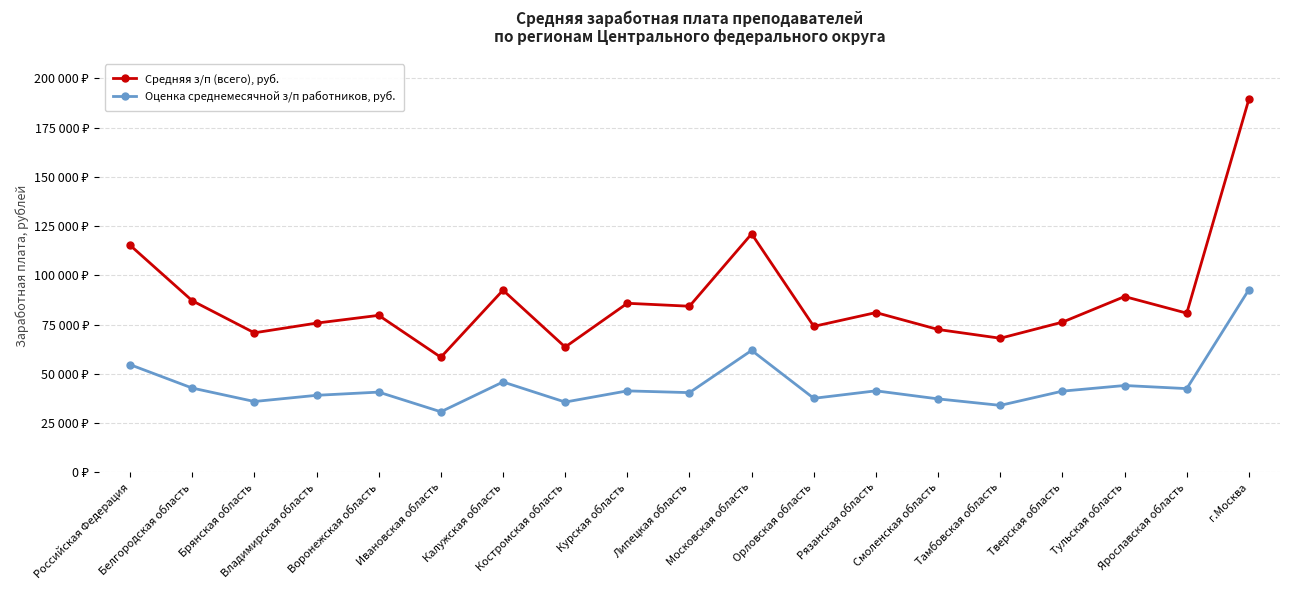

True or false: Оценка среднемесячной з/п работников, руб. and Средняя з/п (всего), руб. cross at least once.

False